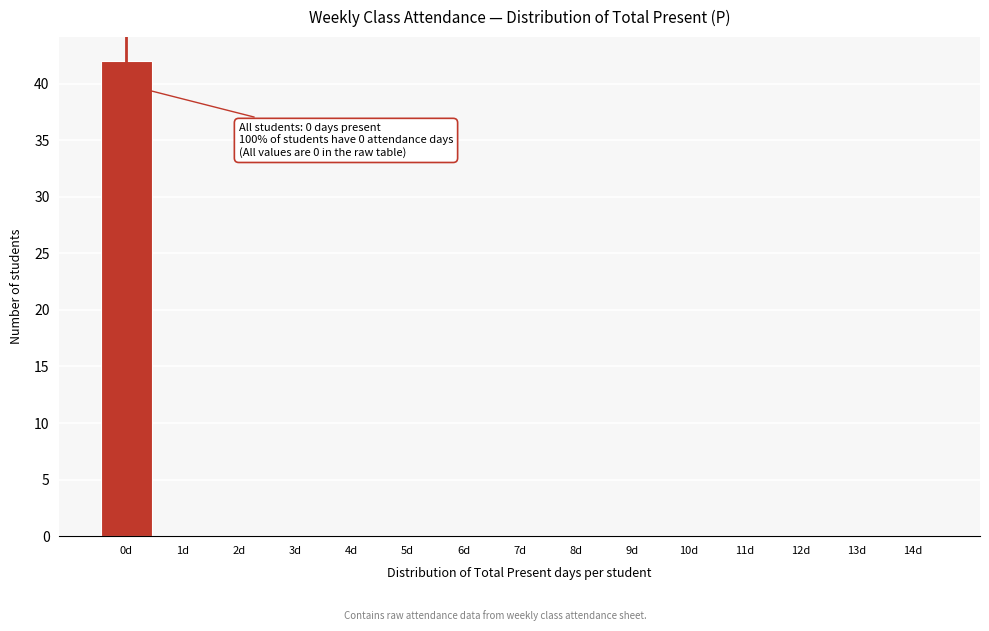

Reading left to right, transcribe all the data shown in this chart.

0d=42	1d=0	2d=0	3d=0	4d=0	5d=0	6d=0	7d=0	8d=0	9d=0	10d=0	11d=0	12d=0	13d=0	14d=0